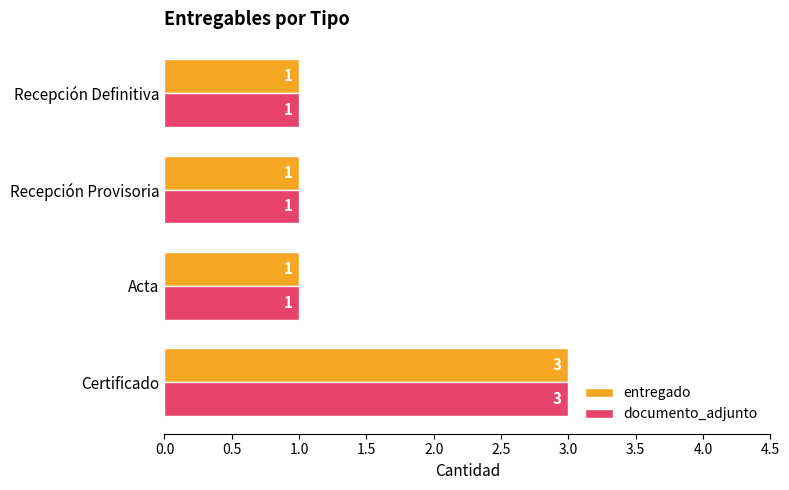

At which label does entregado reach its peak?

Certificado